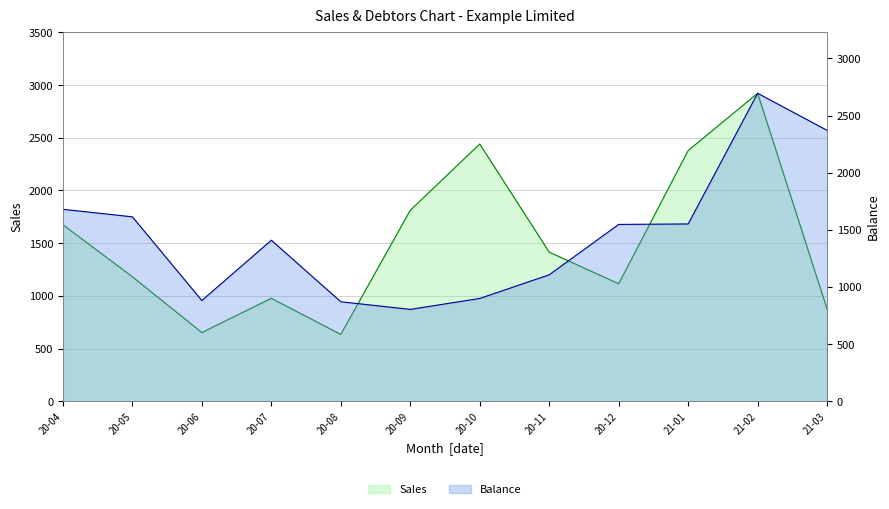

Which label corresponds to the smallest value in the chart?

20-08